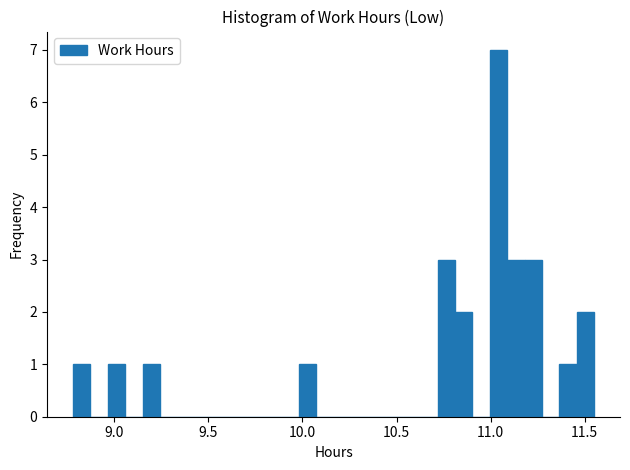

Around what value on the x-axis is the tallest bar? Give the approximate position of its centre, as read against the axis.

11.05